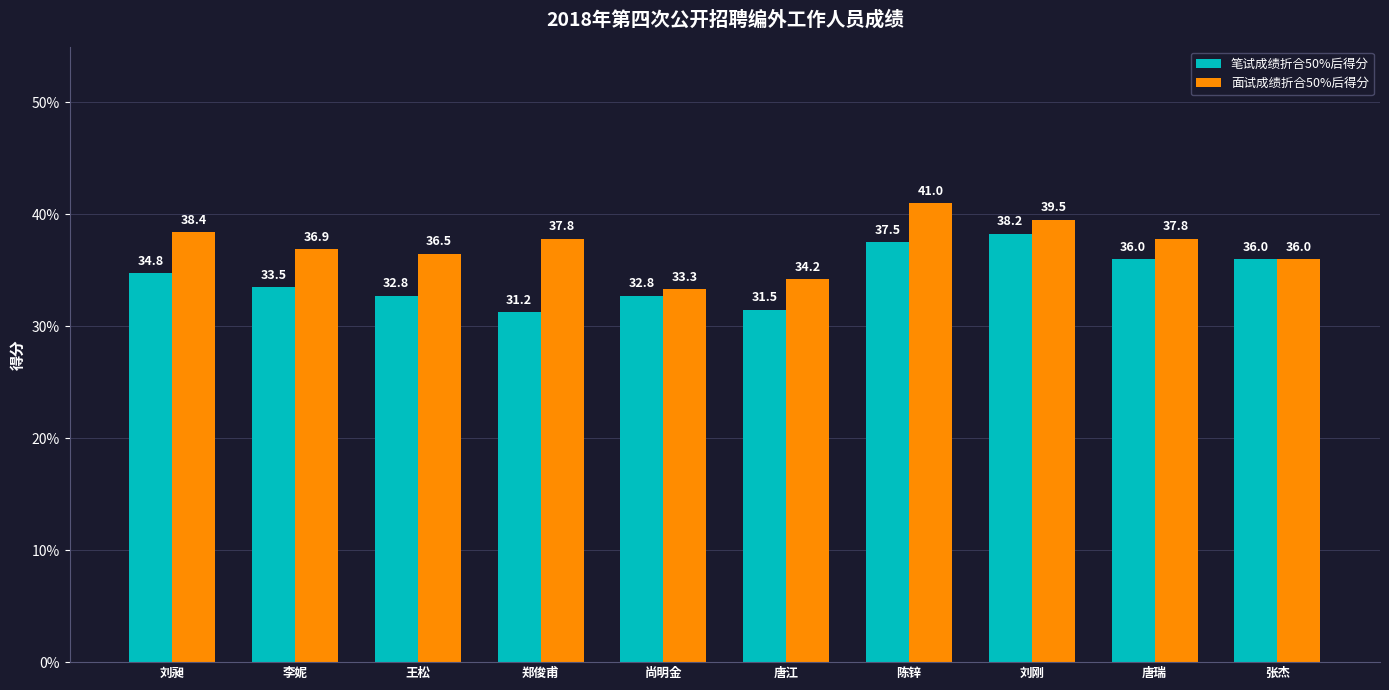

How many data points in 笔试成绩折合50%后得分 are less than 34?

5